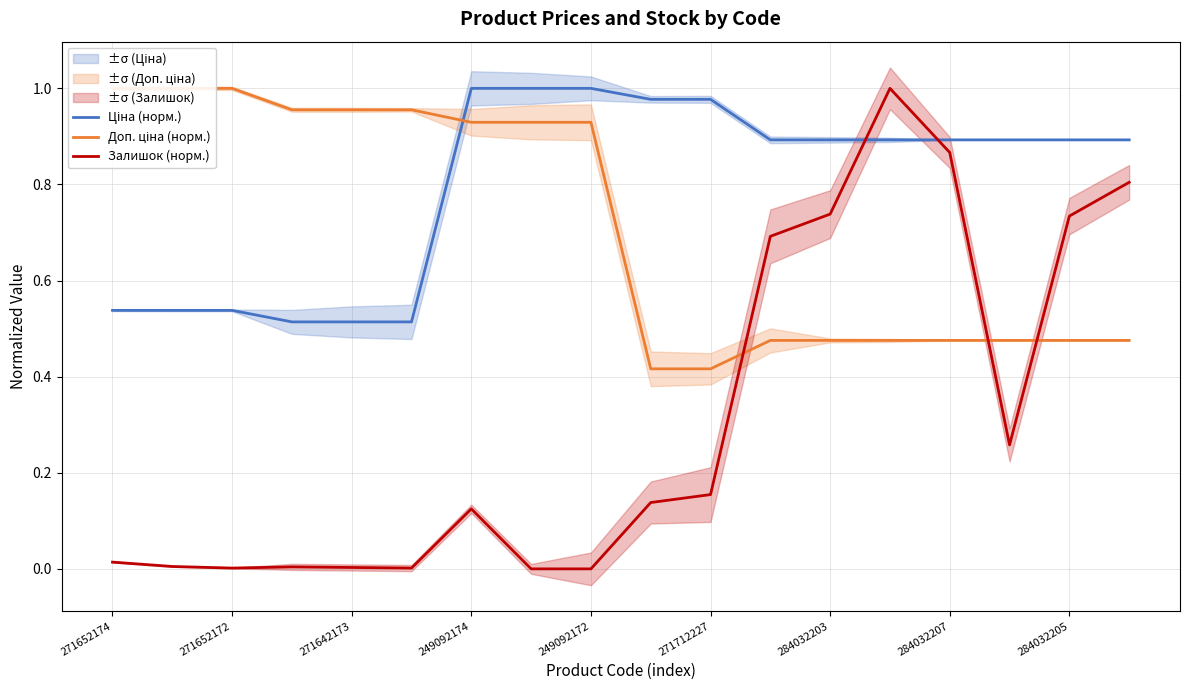

The value of Ціна (норм.) at 11 is 1.3. True or false?

False